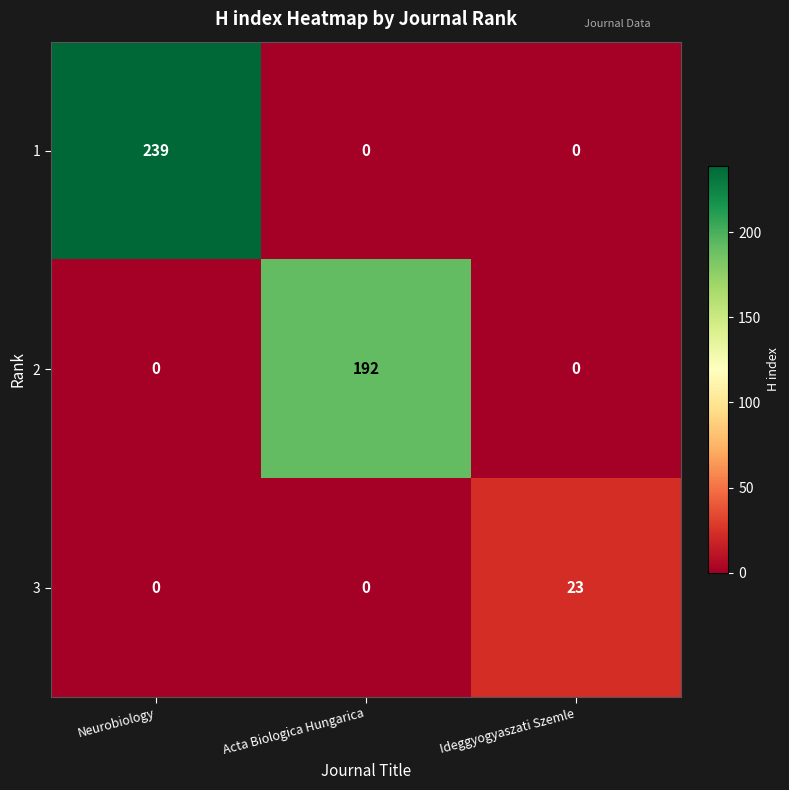

Reading right to left, what are all the values shown in this chart?

1: 0	0	239
2: 0	192	0
3: 23	0	0